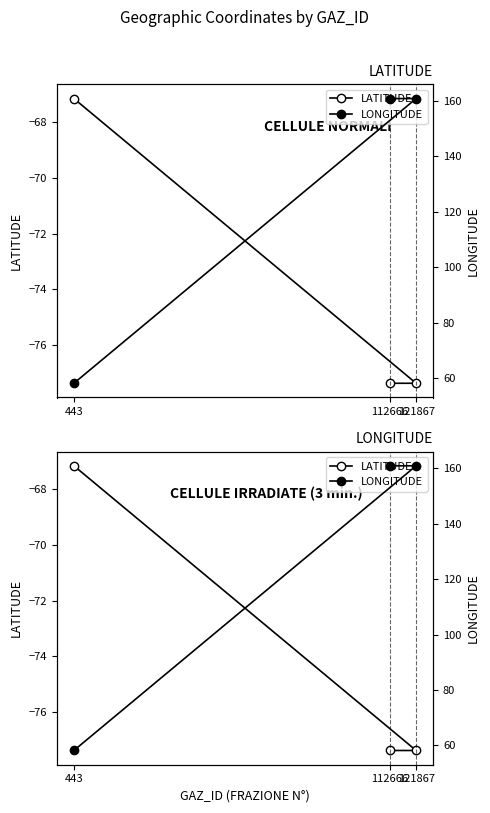

The LATITUDE series shows -77.4 at 121867. True or false?

True